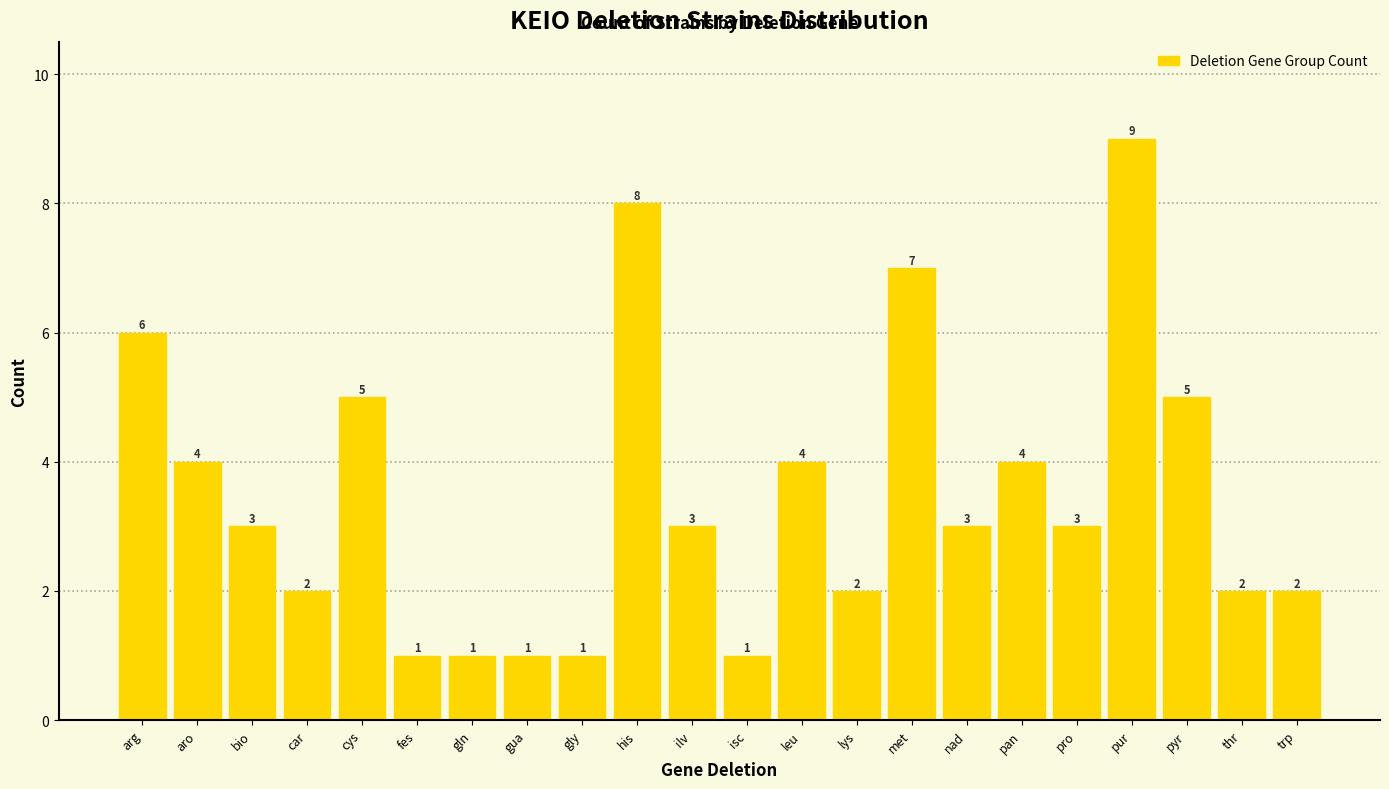

Reading left to right, list all the values displayed in this chart.

arg=6	aro=4	bio=3	car=2	cys=5	fes=1	gln=1	gua=1	gly=1	his=8	ilv=3	isc=1	leu=4	lys=2	met=7	nad=3	pan=4	pro=3	pur=9	pyr=5	thr=2	trp=2